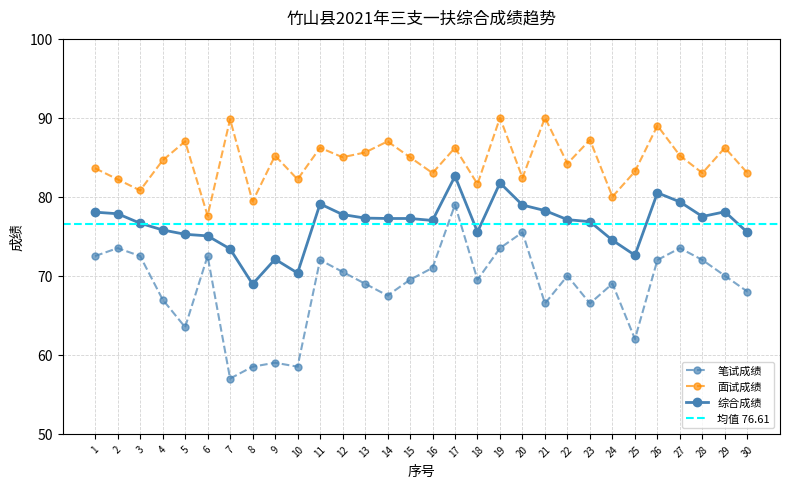

What is the difference between the maximum and minimum values in the 面试成绩 series?

12.4